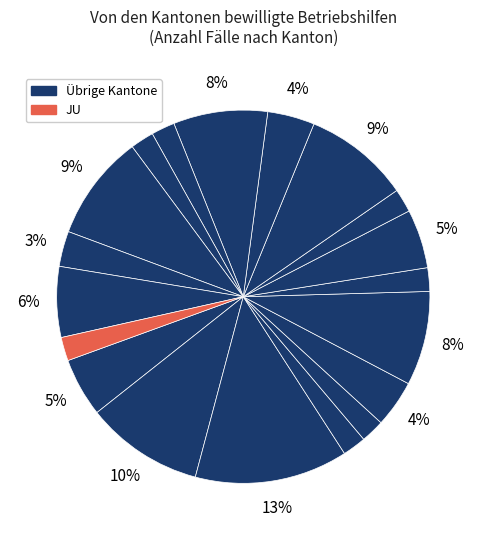

How many slices are in this pie chart?

19